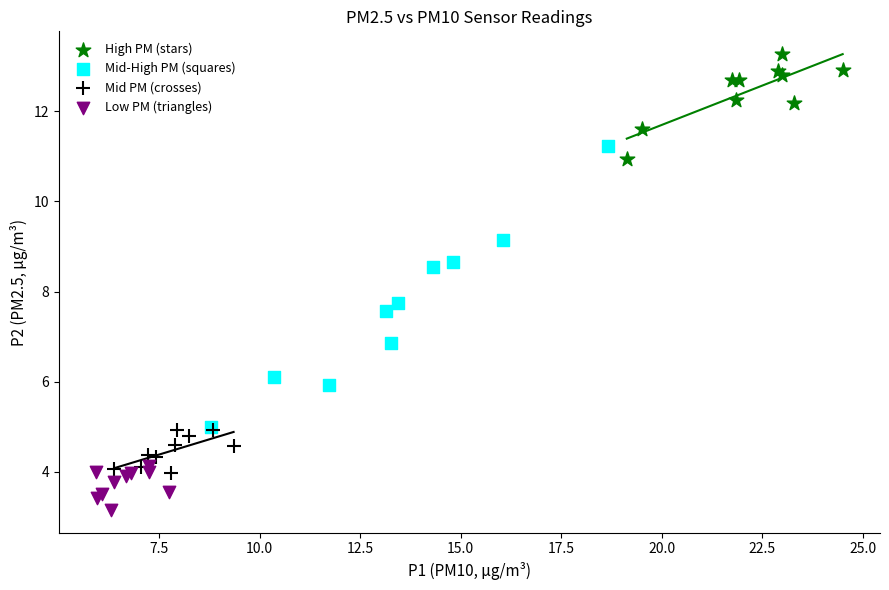

Which series contains the highest Y value?

High PM (stars)